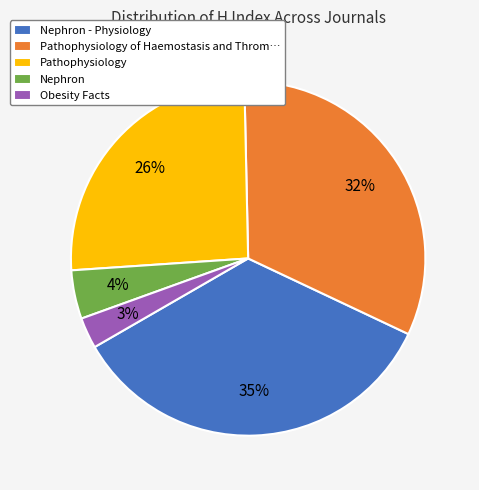

Approximately how many times larger is the value at Pathophysiology compared to Nephron - Physiology?

0.7